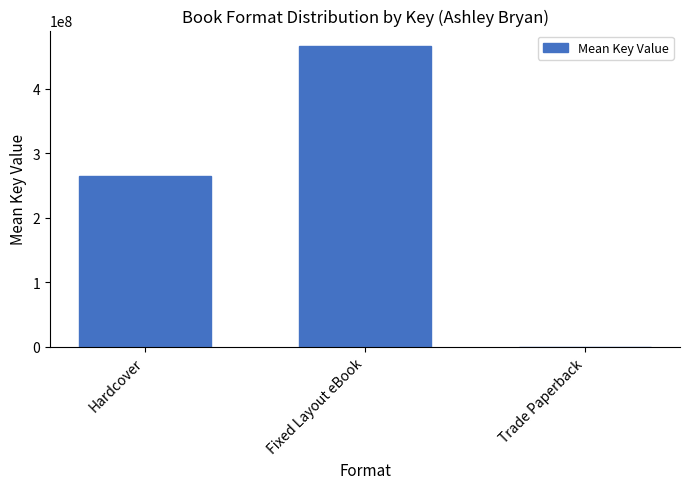

How many values exceed 264715169?

2